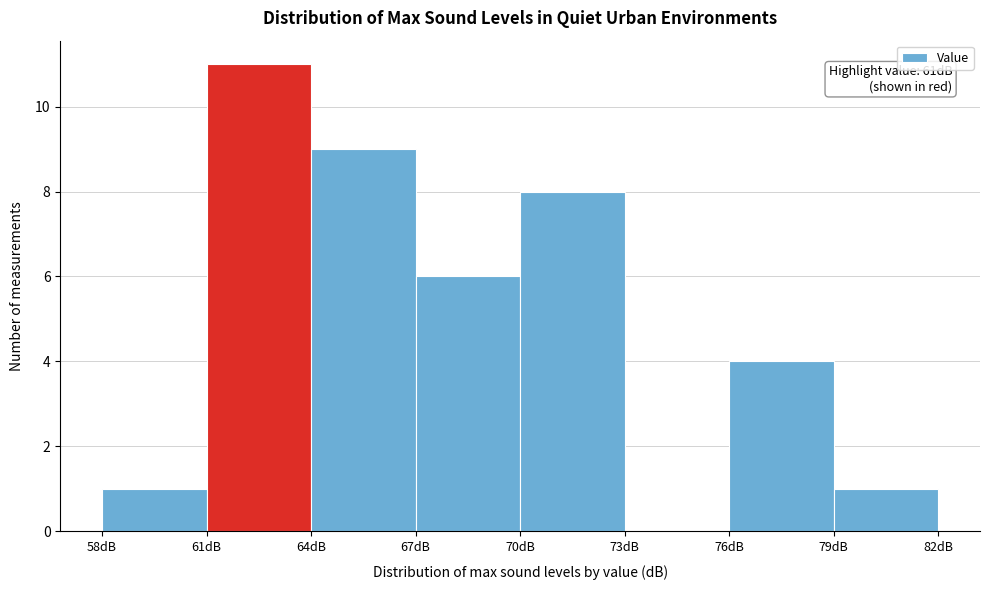

Over which range of the x-axis is the bar tallest?

61 to 64